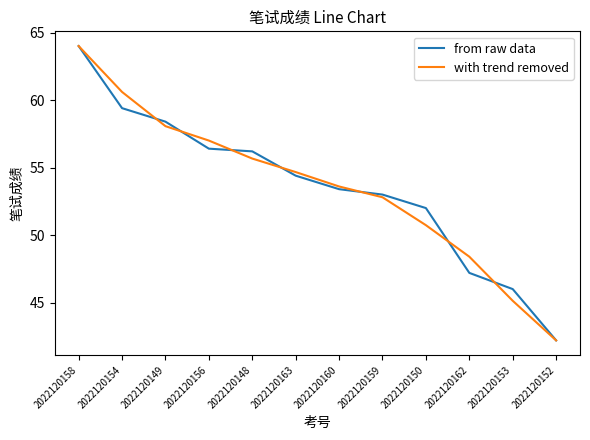

Reading right to left, extract all data points from this chart.

from raw data: 42.2	46.0	47.2	52.0	53.0	53.4	54.4	56.2	56.4	58.4	59.4	64.0
with trend removed: 42.2	45.1	48.4	50.7	52.8	53.6	54.7	55.7	57.0	58.1	60.6	64.0